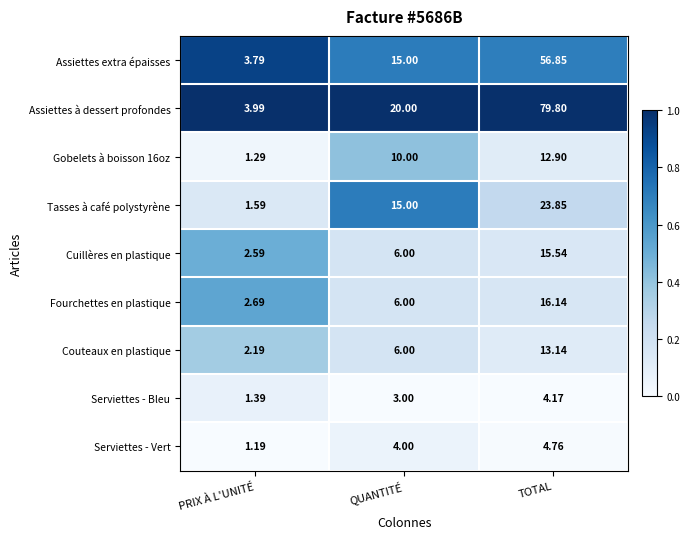

At which label does Cuillères en plastique reach its minimum?

PRIX À L'UNITÉ